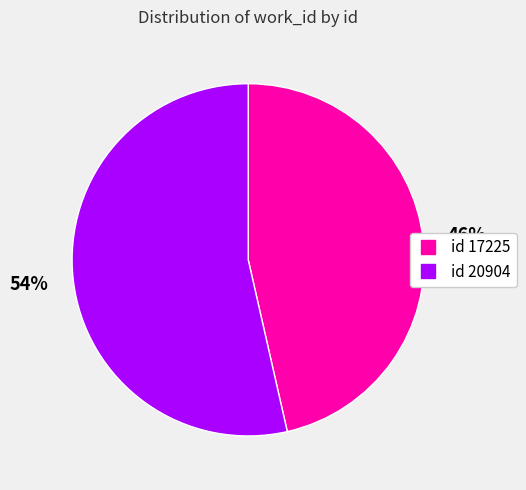

To the nearest percent, what is the average slice percentage?

50%